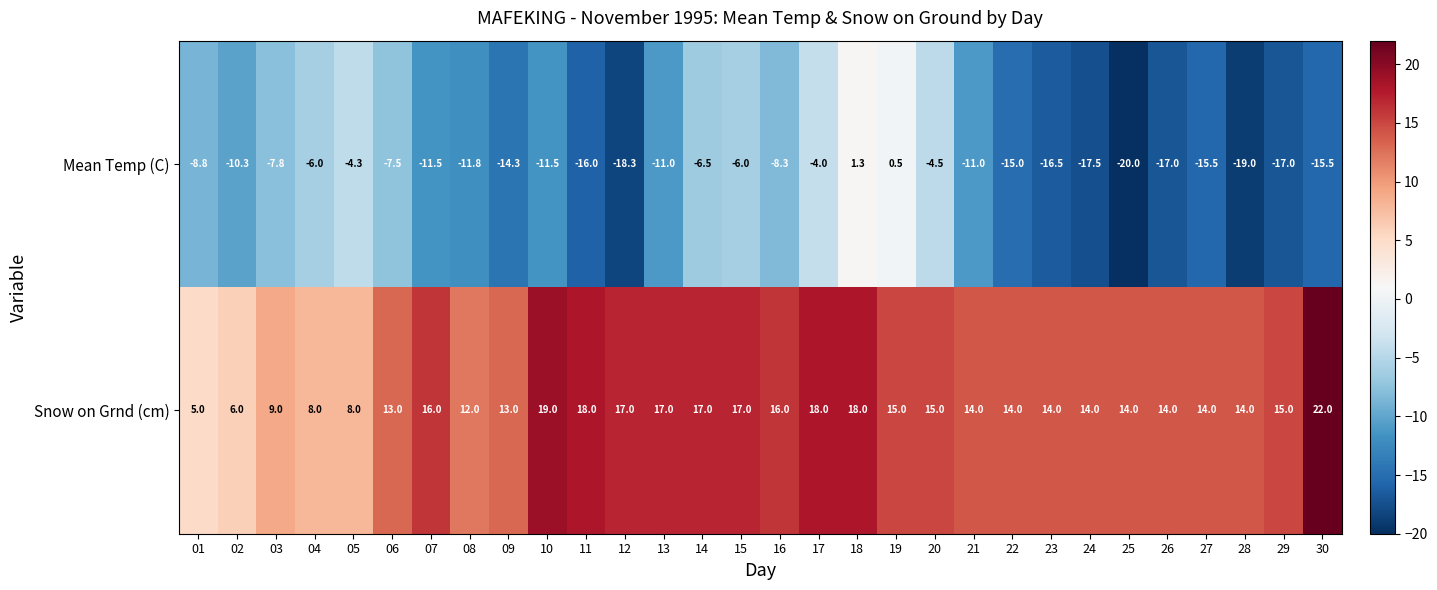

What is the approximate value of Snow on Grnd (cm) at 13?

17.0